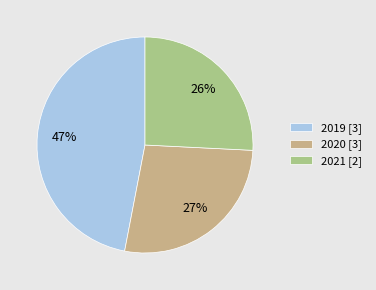

Combined, do 2020 [3] and 2019 [3] account for over 50%?

Yes